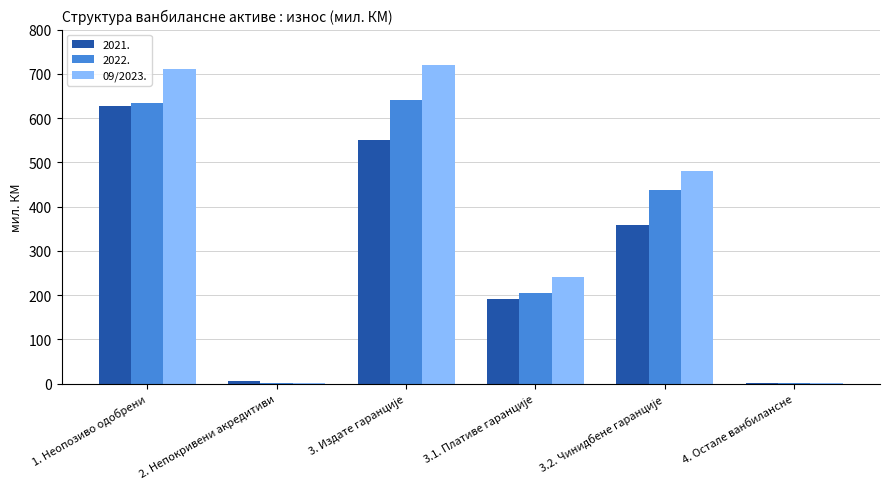

At which category is the sum across all series the highest?

1. Неопозиво одобрени